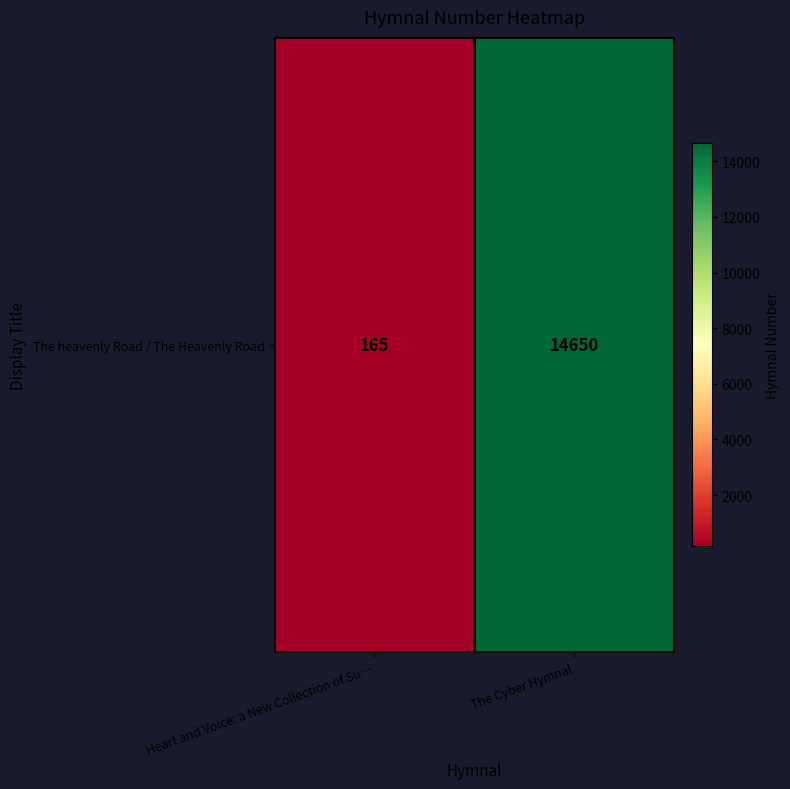

Rank the categories by value from lowest to highest.

Heart and Voice: a New Collection of Su…, The Cyber Hymnal